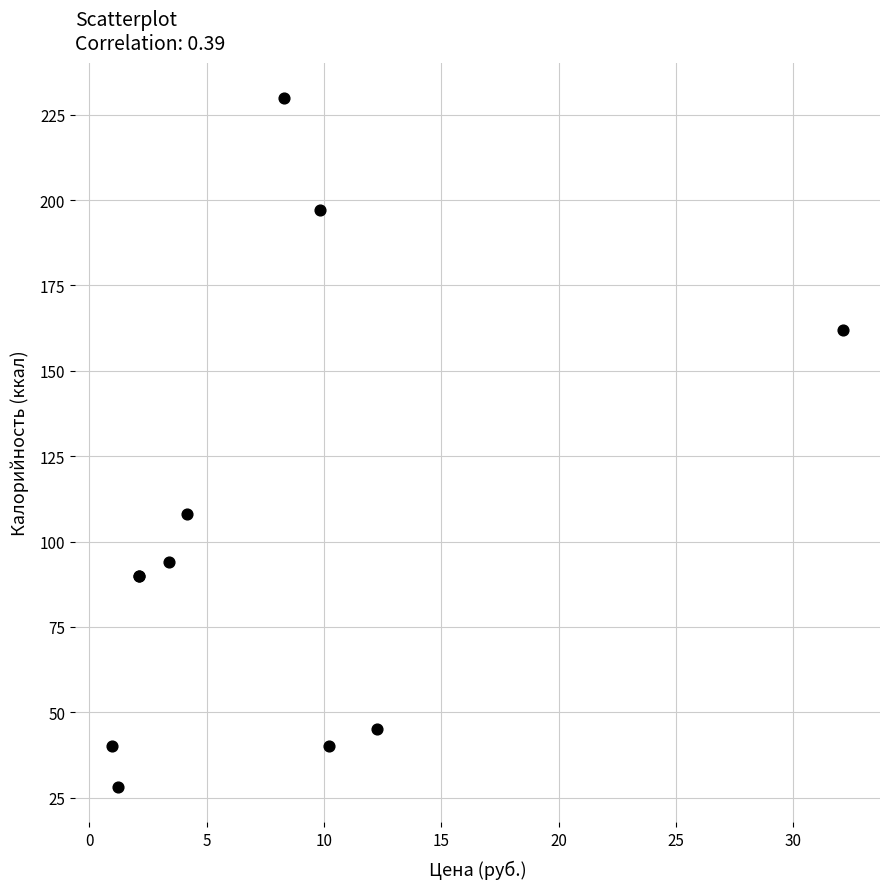

What Y value in the scatter plot is closest to 129?

108